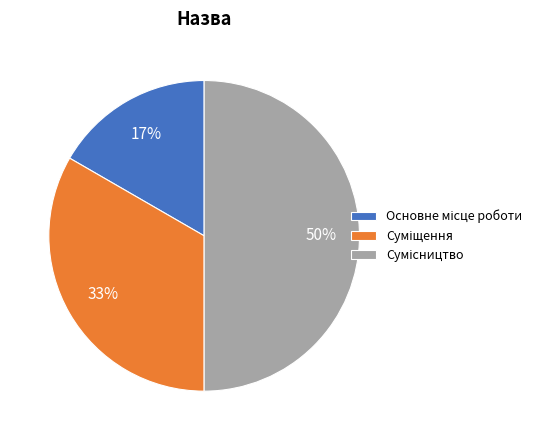

To the nearest percent, what is the average slice percentage?

33%